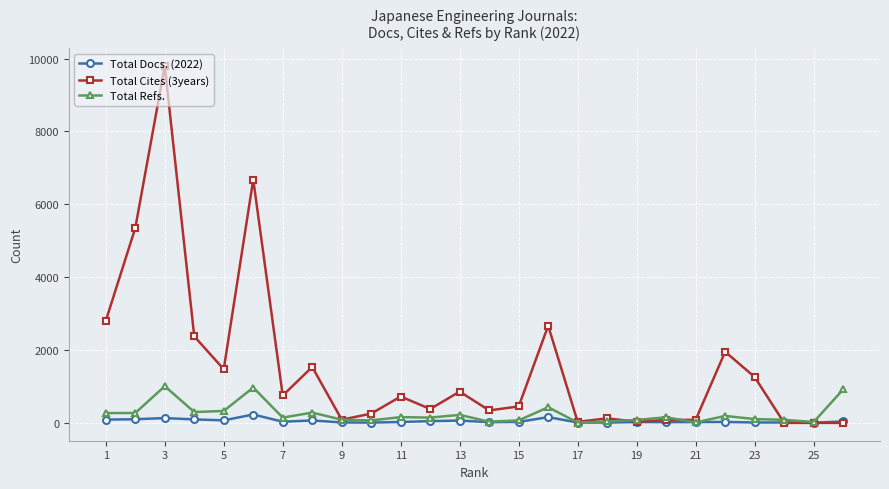

Which series has the largest total across all categories?

Total Cites (3years)